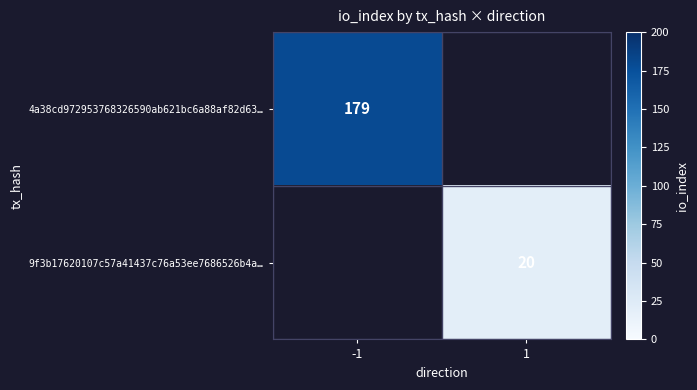

True or false: 9f3b17620107c57a41437c76a53ee7686526b4a… has a value of 32 at 1.

False